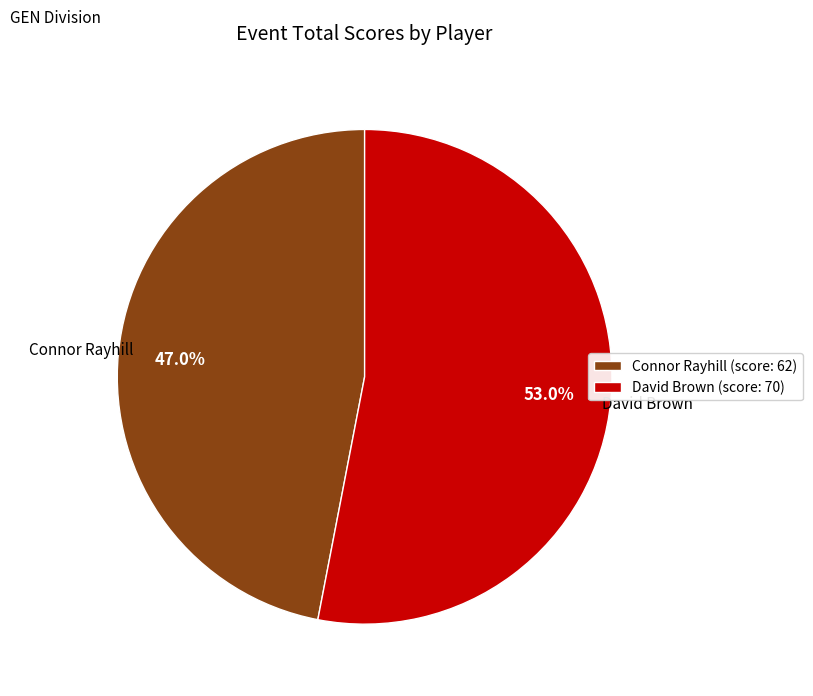

What is the total percentage of Connor Rayhill and David Brown?

100.0%